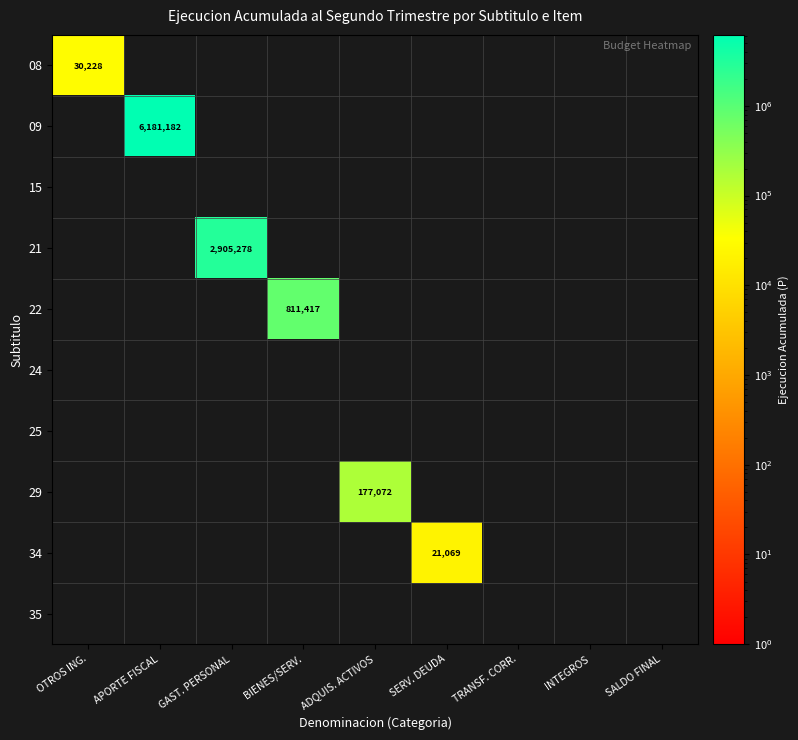

Is the value of 34 at SERV. DEUDA greater than the value of 08 at OTROS ING.?

No